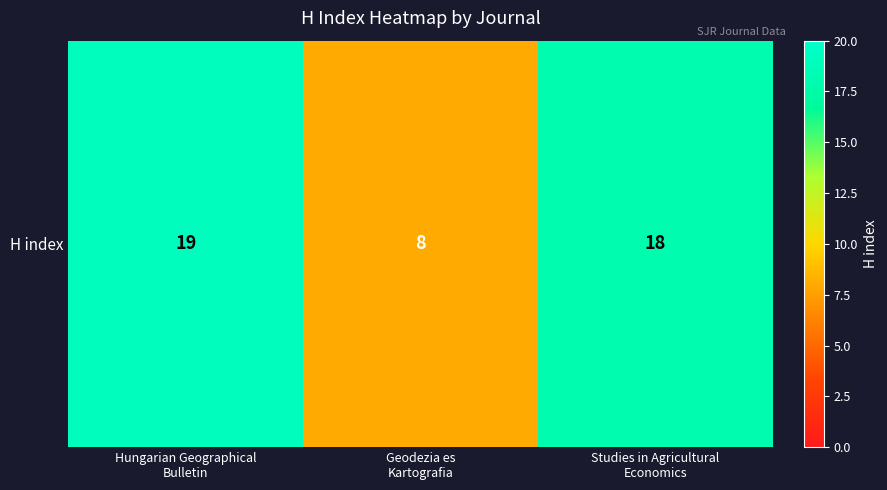

Between Studies in Agricultural
Economics and Geodezia es
Kartografia, which is larger?

Studies in Agricultural
Economics